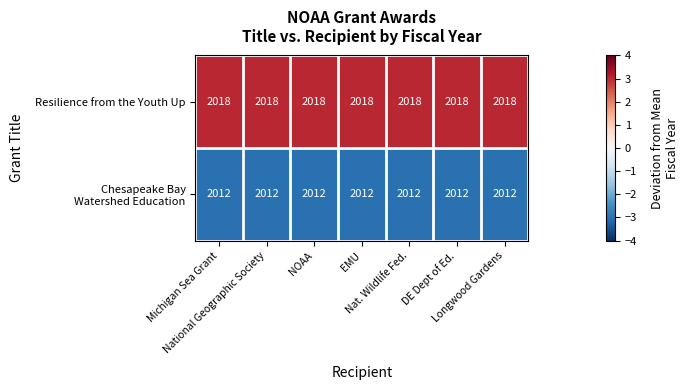

What is the smallest value displayed?

2012